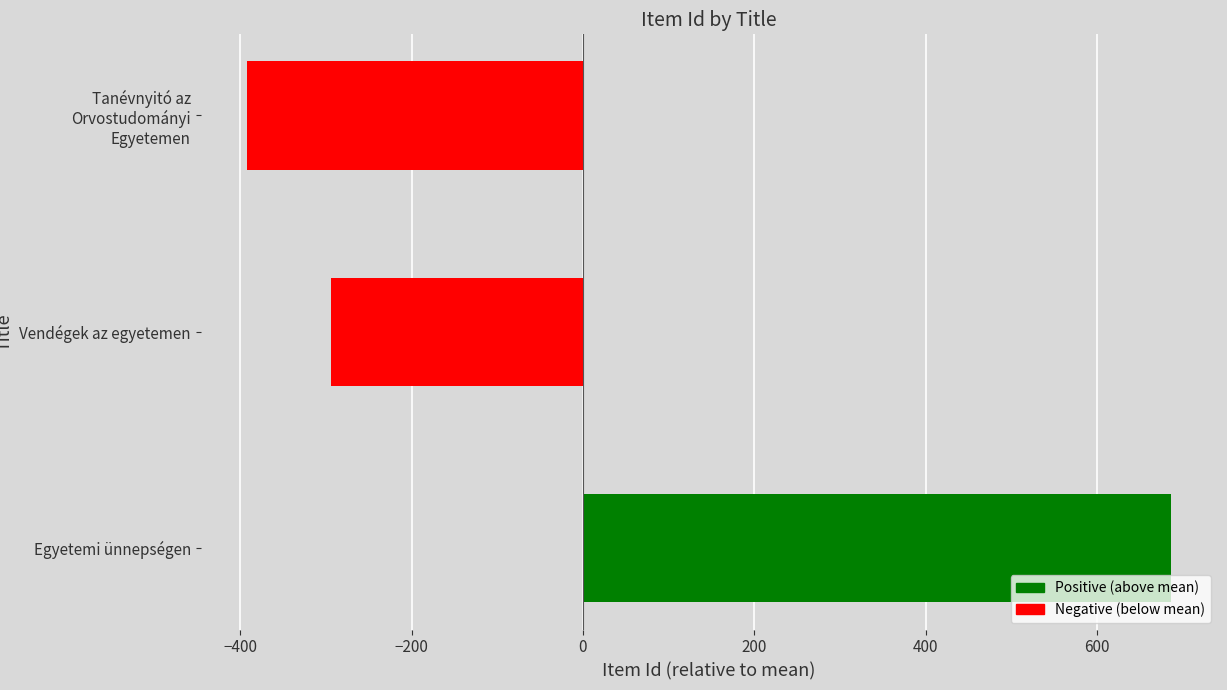

How many bars are there in total?

3